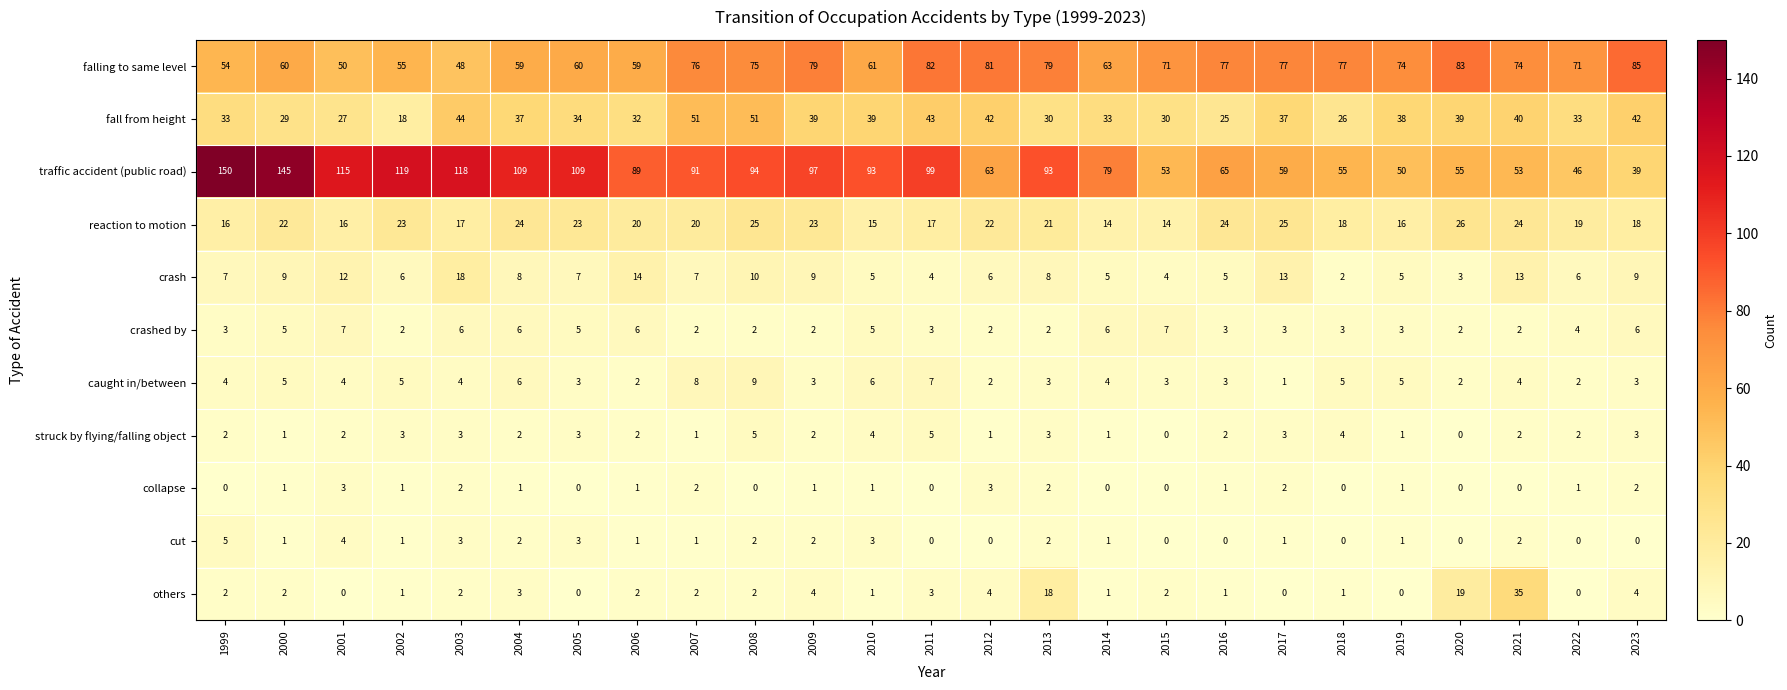

True or false: crash has a value of 8 at 2010.

False